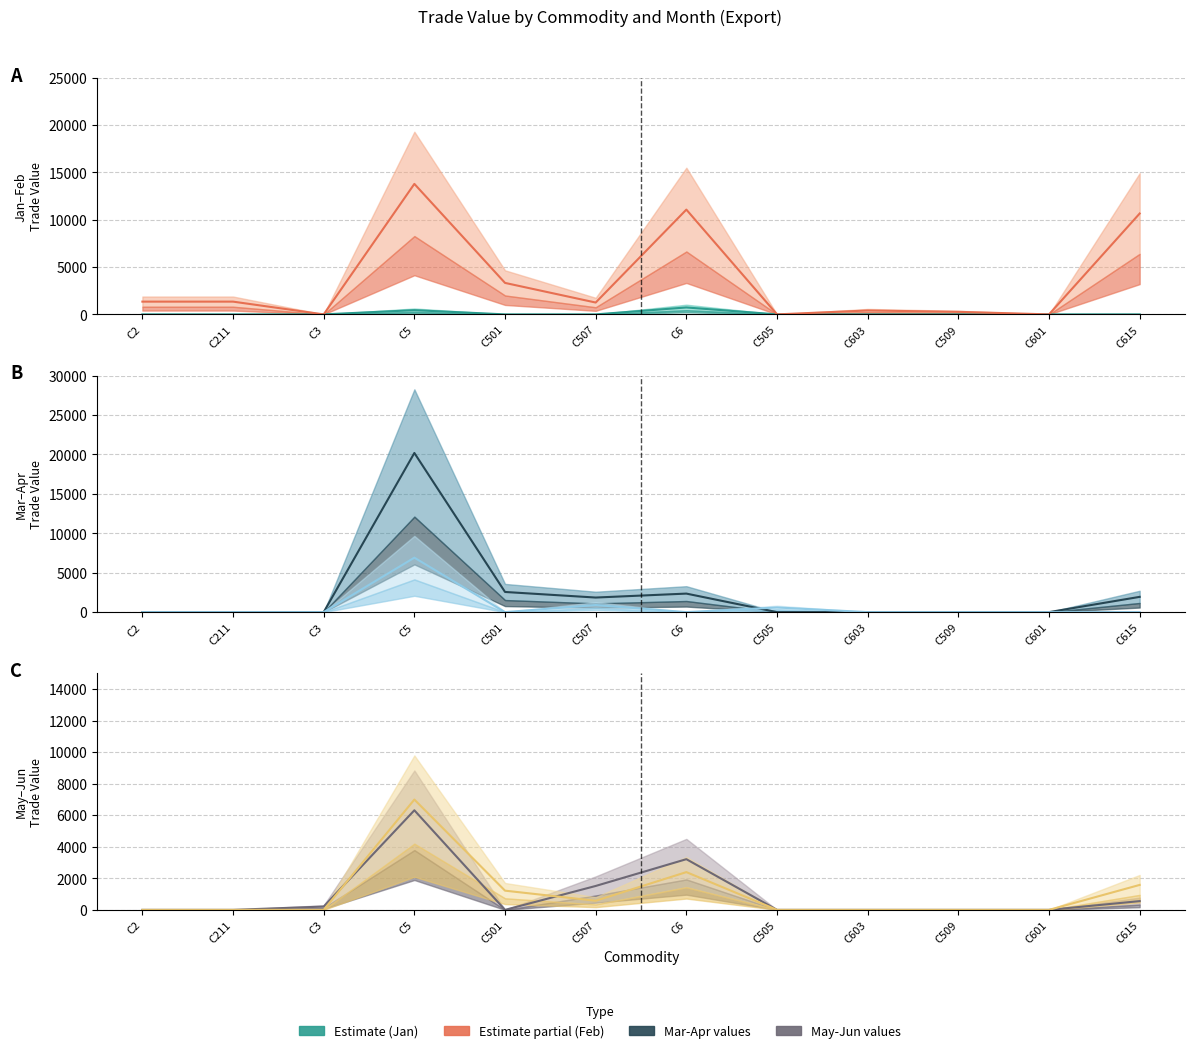

What is the maximum value for Value-Apl?

6906